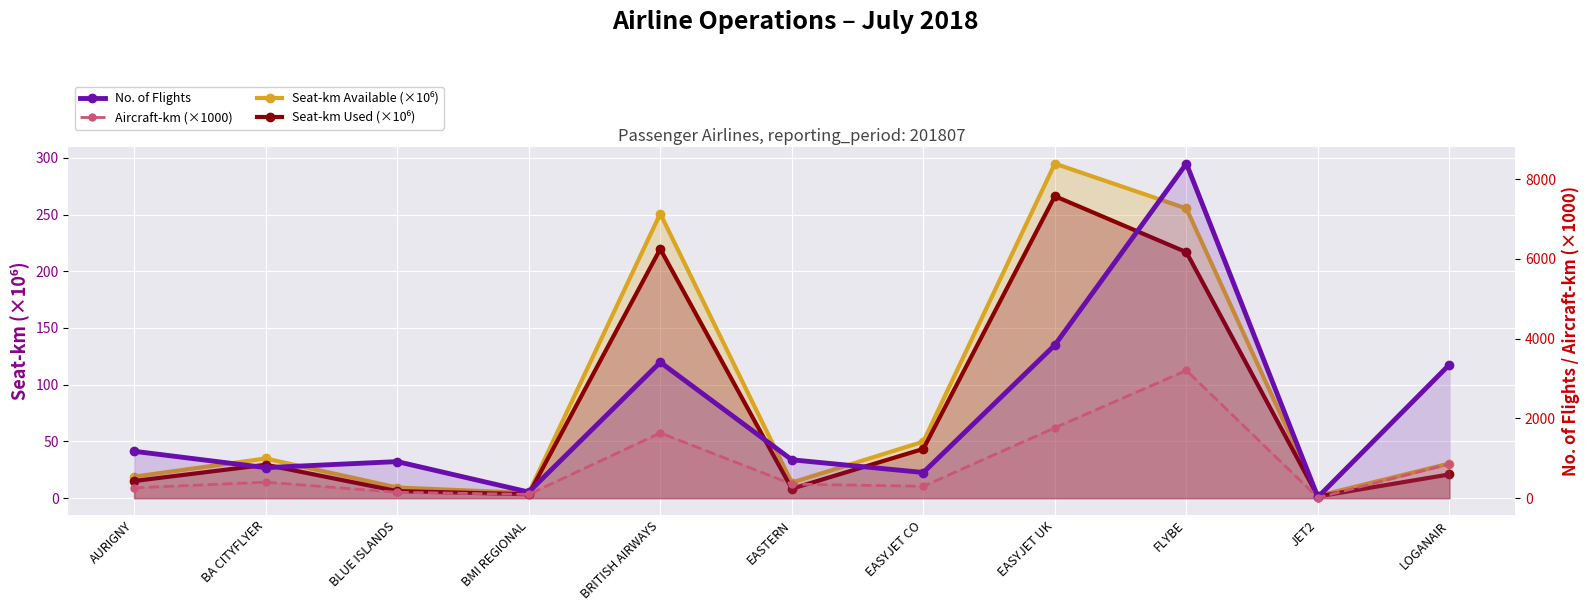

Reading right to left, extract all data points from this chart.

Seat-km Available (×10⁶): 30.6	2.0	255.3	294.9	49.8	13.7	250.8	4.5	9.4	35.0	18.9
Seat-km Used (×10⁶): 21.0	1.5	216.8	266.2	43.4	8.3	219.7	3.5	6.2	29.5	15.1
No. of Flights: 3351.0	26.0	8392.0	3842.0	644.0	963.0	3410.0	154.0	918.0	766.0	1177.0
Aircraft-km (×1000): 858.0	14.0	3205.0	1767.0	299.0	354.0	1637.0	95.0	148.0	402.0	259.0